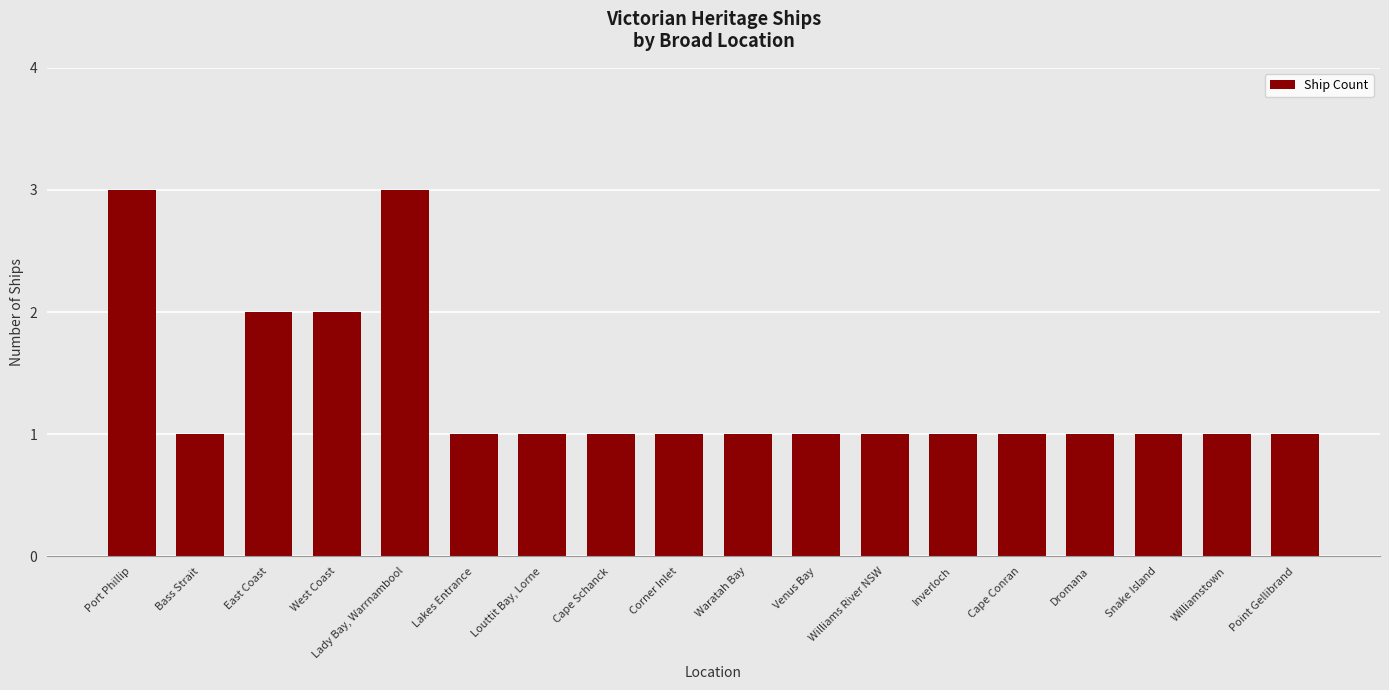

What is the label of the 1st bar from the right?

Point Gellibrand